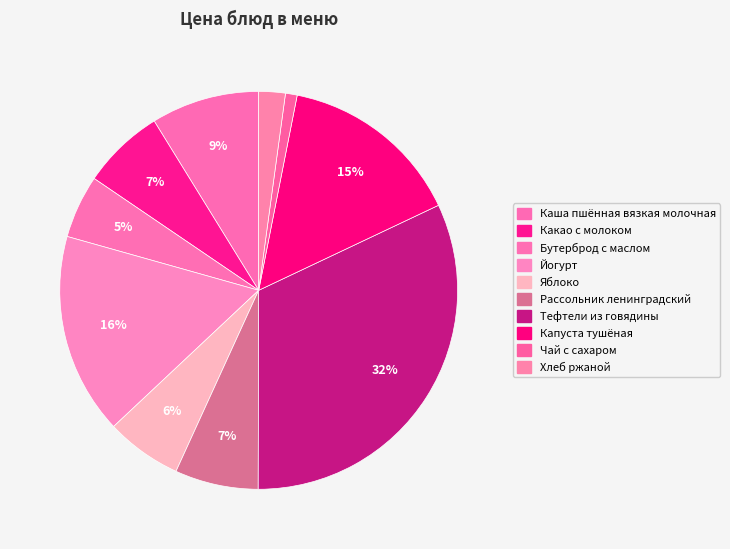

To the nearest percent, what is the difference between the largest and smallest slice percentages?

31%